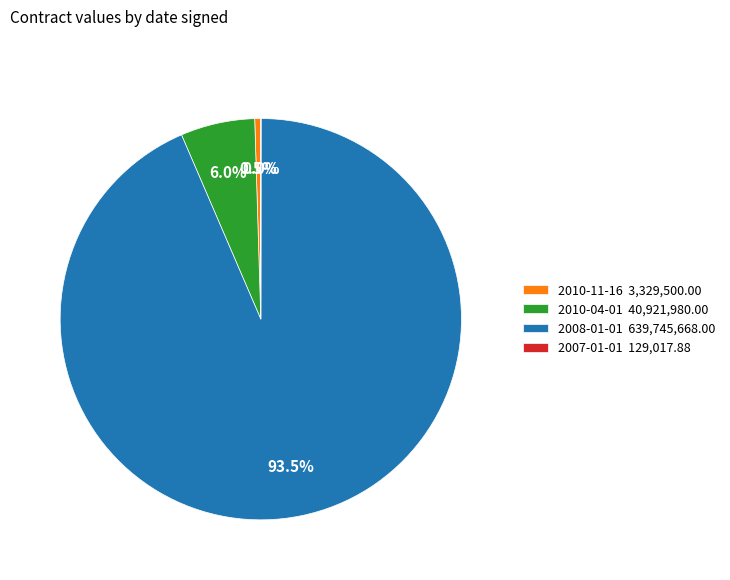

What is the total percentage of 2010-04-01 and 2010-11-16?

6.5%